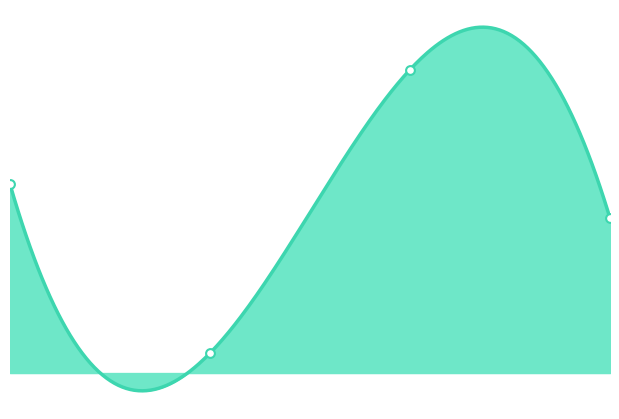

What is the change in value from II Завтрак to Обед?

+670